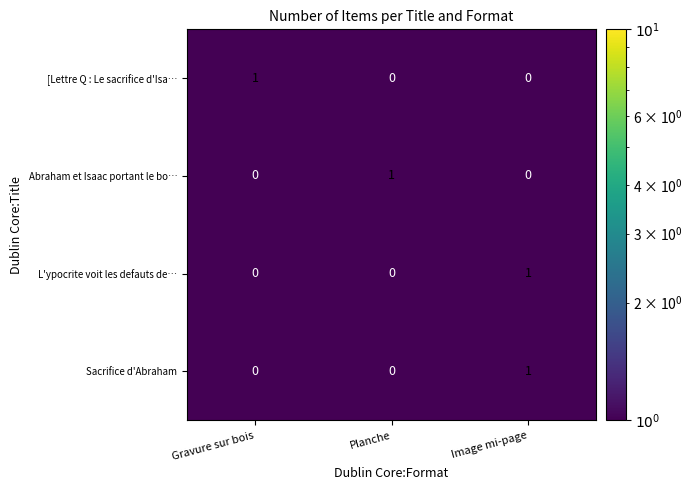

Count the number of data series in this chart.

4